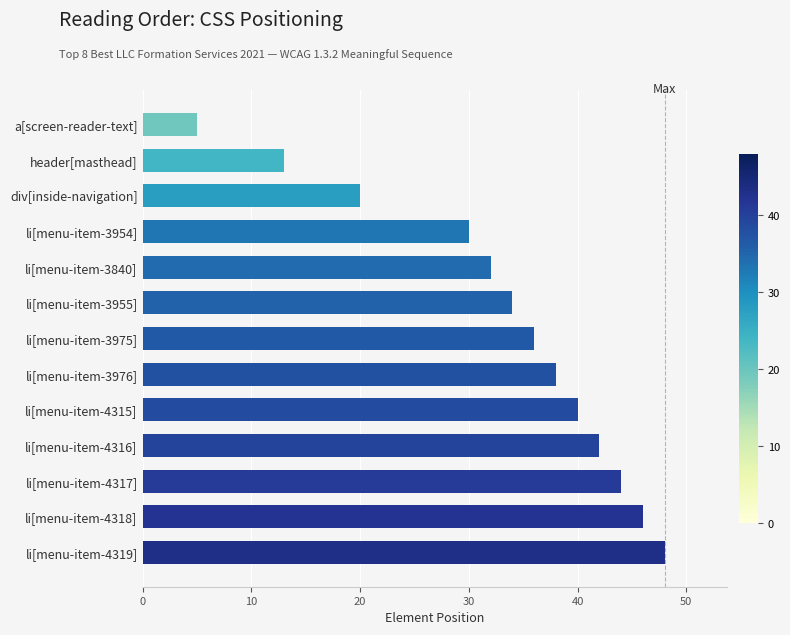

Where is the data nearest to the value 26?

li[menu-item-3954]